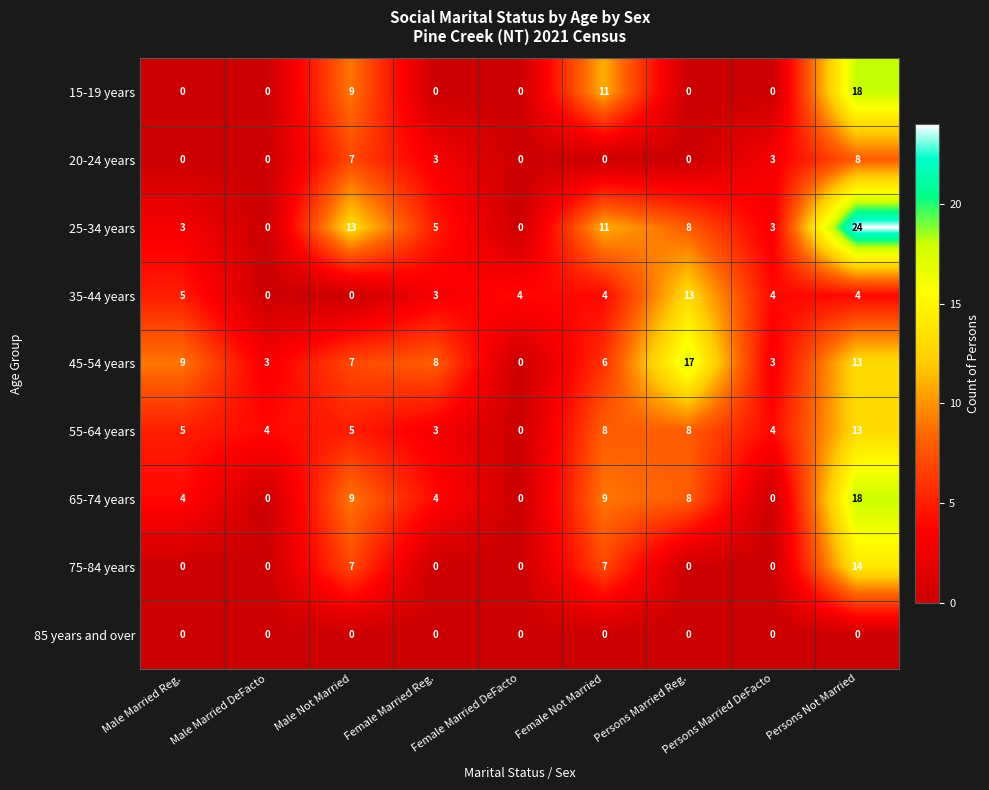

What is the total value across all series at Persons Married DeFacto?

17